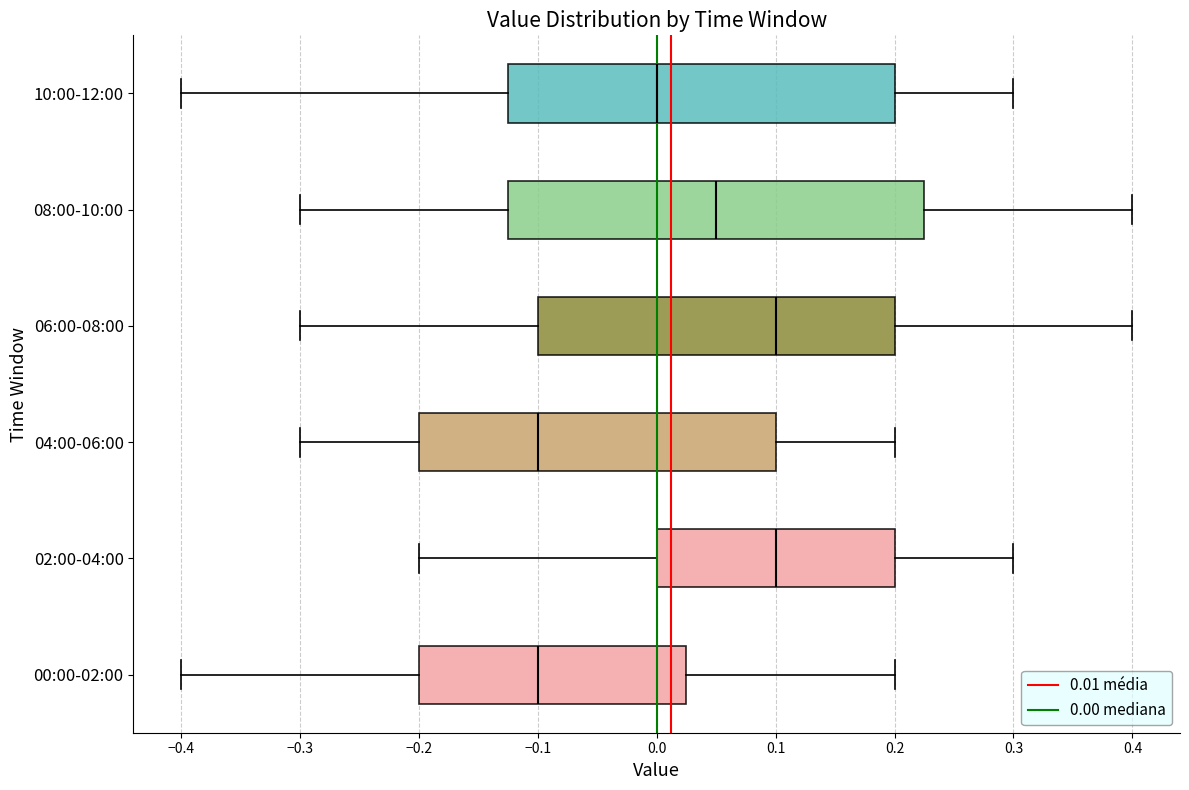

Reading bottom to top, transcribe this box plot: for each box, give where its median line is, the range the box spans, and where its two whiskers end, as read against the x-axis. The values are not printed on the chart, so give them approximately, as read against the axis.

00:00-02:00: median -0.10, box -0.20 to 0.03, whiskers -0.40 to 0.20
02:00-04:00: median 0.10, box 0.00 to 0.20, whiskers -0.20 to 0.30
04:00-06:00: median -0.10, box -0.20 to 0.10, whiskers -0.30 to 0.20
06:00-08:00: median 0.10, box -0.10 to 0.20, whiskers -0.30 to 0.40
08:00-10:00: median 0.05, box -0.12 to 0.23, whiskers -0.30 to 0.40
10:00-12:00: median 0.00, box -0.12 to 0.20, whiskers -0.40 to 0.30